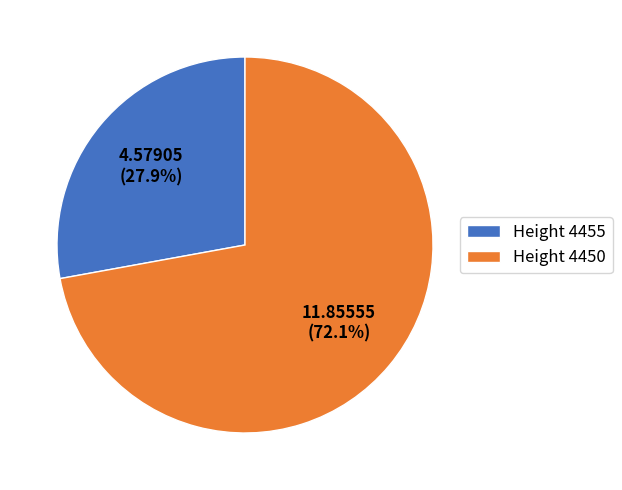

Rank the categories by value from highest to lowest.

Height 4450, Height 4455